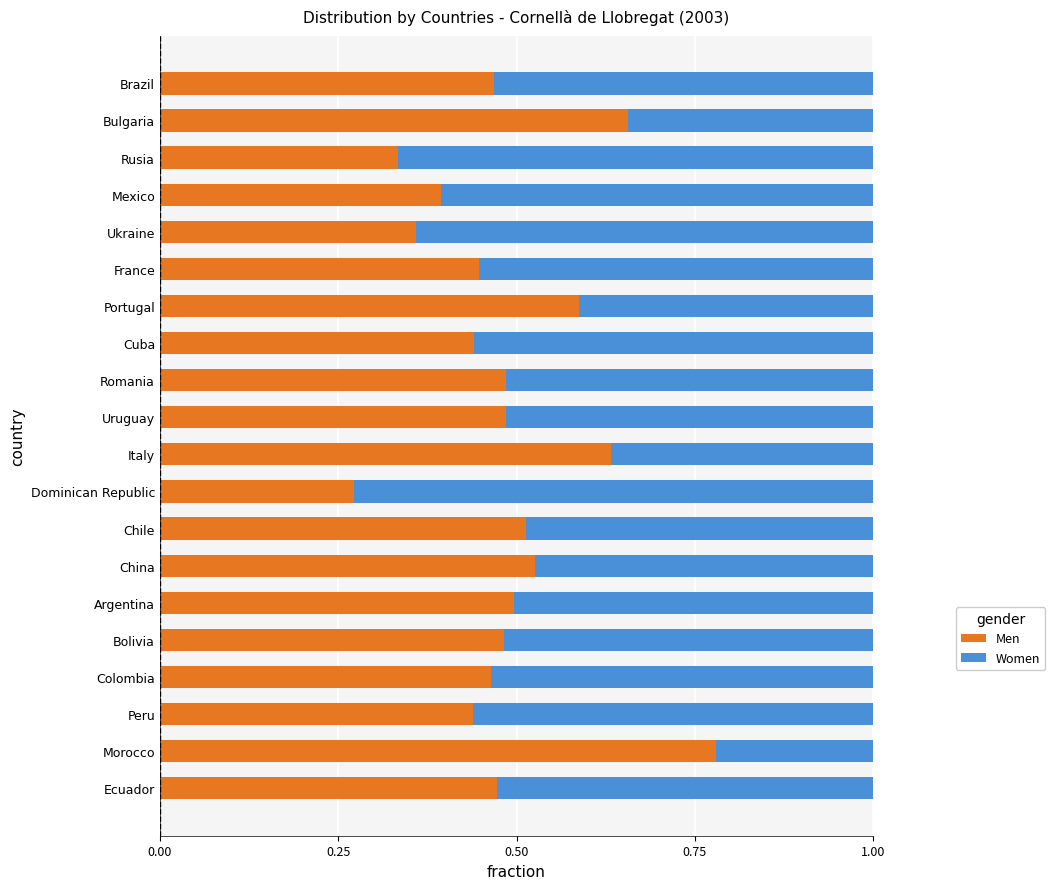

What is the total value across all series at Chile?

1.0